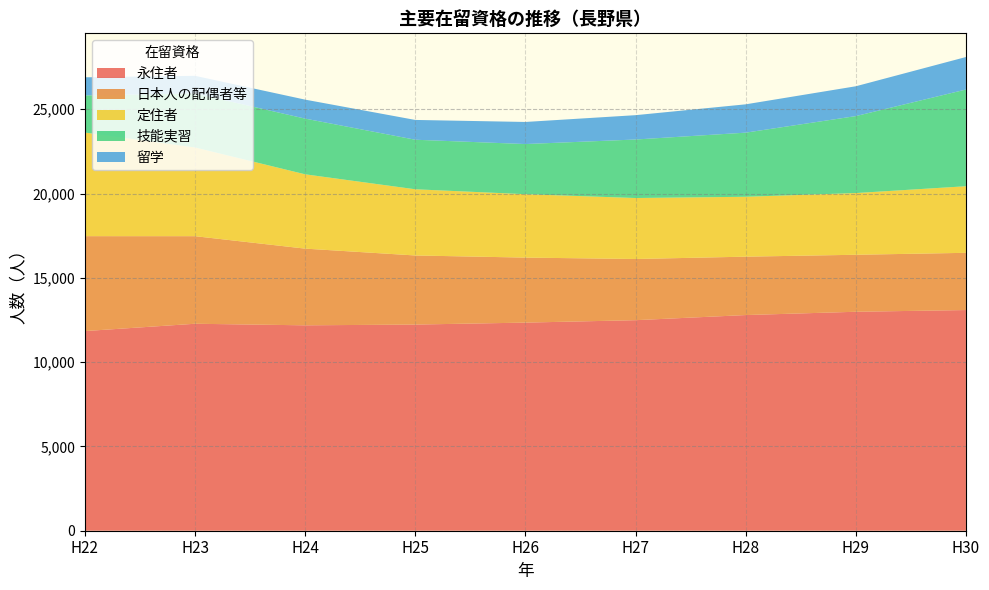

Reading left to right, extract all data points from this chart.

永住者: 11842	12276	12183	12228	12344	12488	12792	12987	13089
日本人の配偶者等: 5629	5194	4549	4098	3856	3629	3463	3381	3394
定住者: 6146	5263	4408	3926	3760	3617	3553	3660	3950
技能実習: 2201	3201	3303	2939	2975	3470	3803	4565	5736
留学: 1076	1048	1126	1174	1310	1444	1680	1769	1928